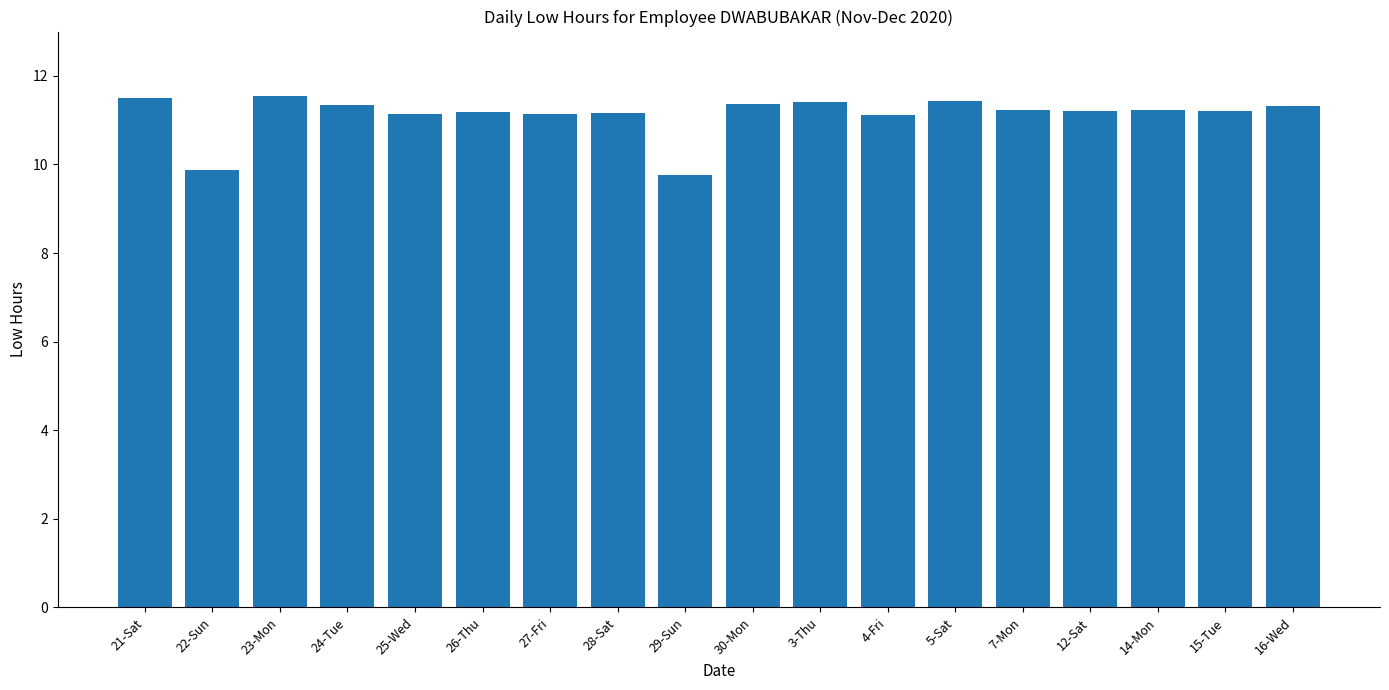

What is the sum of all values?

200.1